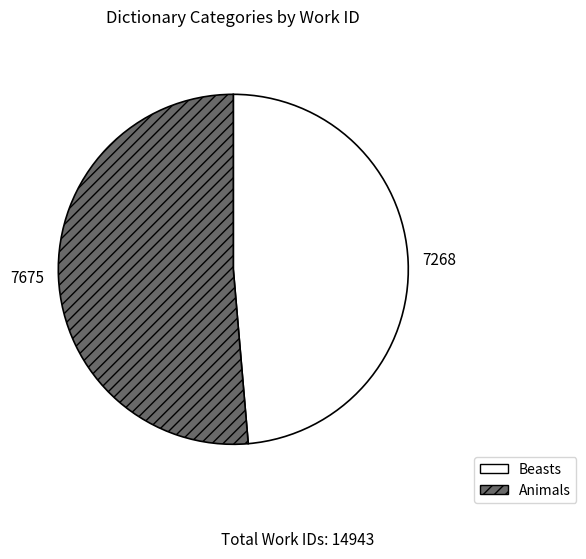

What is the smallest slice in the pie chart?

Beasts